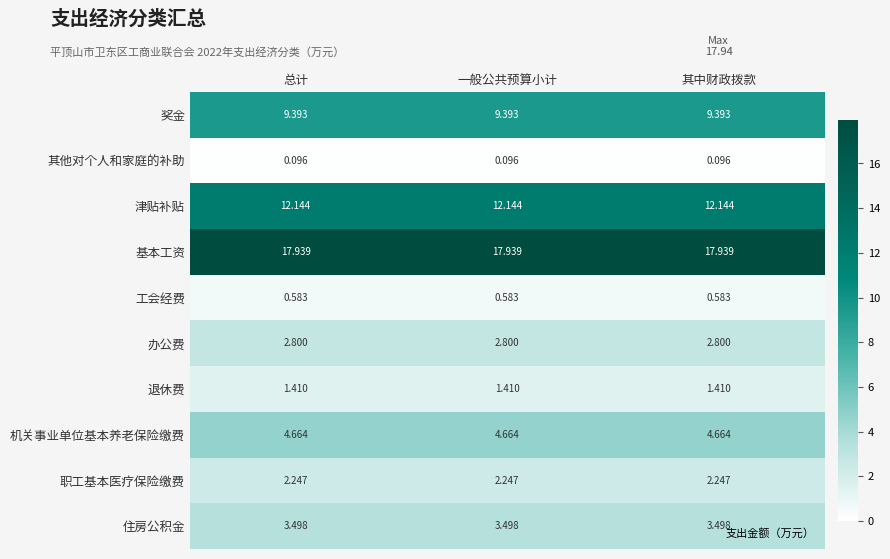

At how many categories does at least one series exceed 7?

3